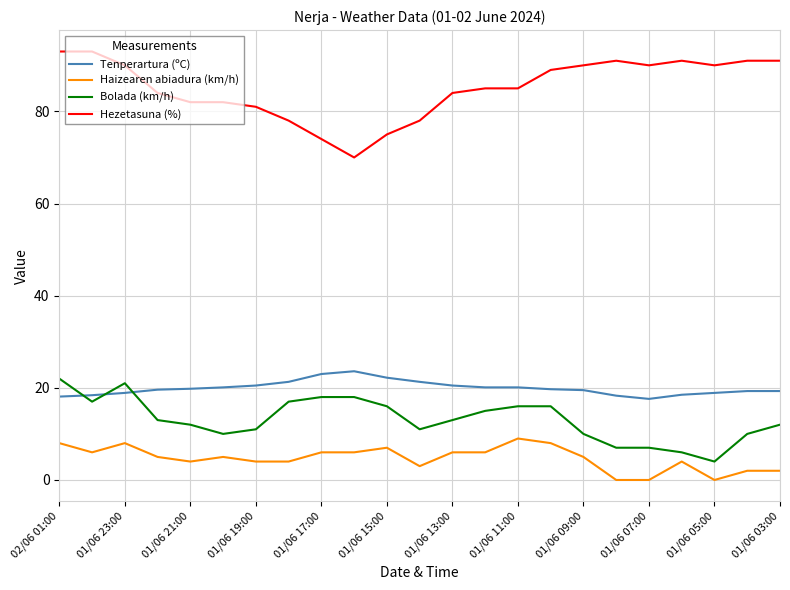

Does the chart display data point markers on the line(s)?

No